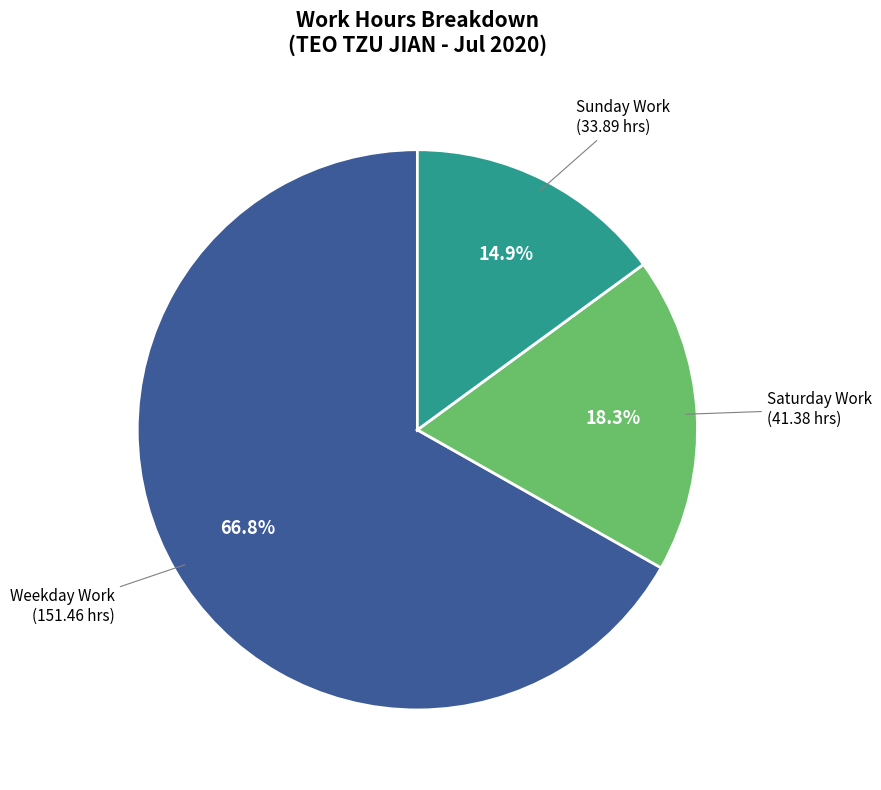

Is there a majority slice in this chart?

Yes